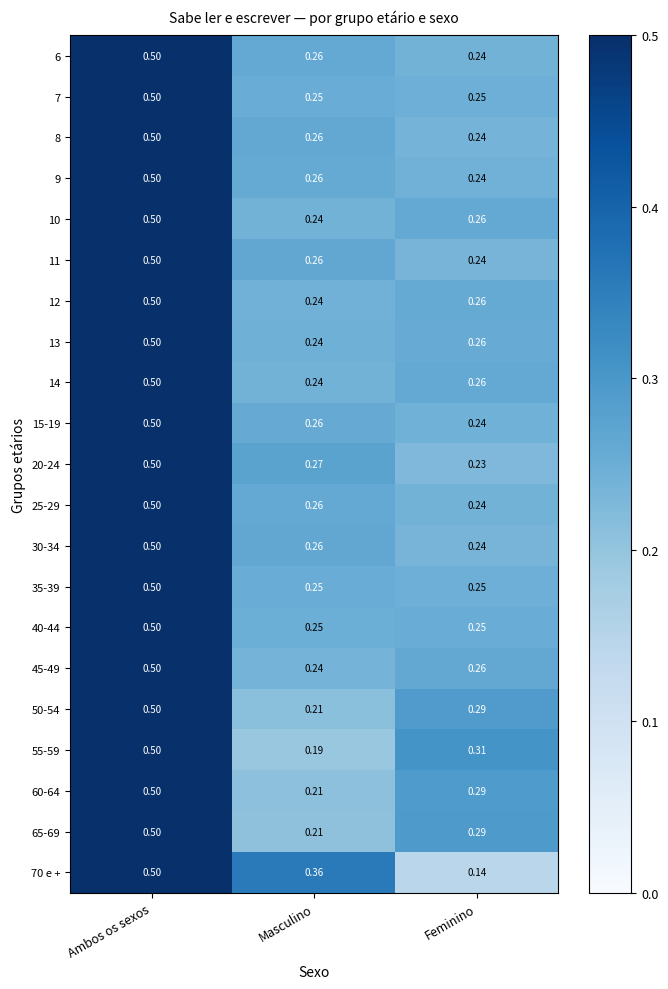

List the labels in order of 25-29 value, largest first.

Ambos os sexos, Masculino, Feminino